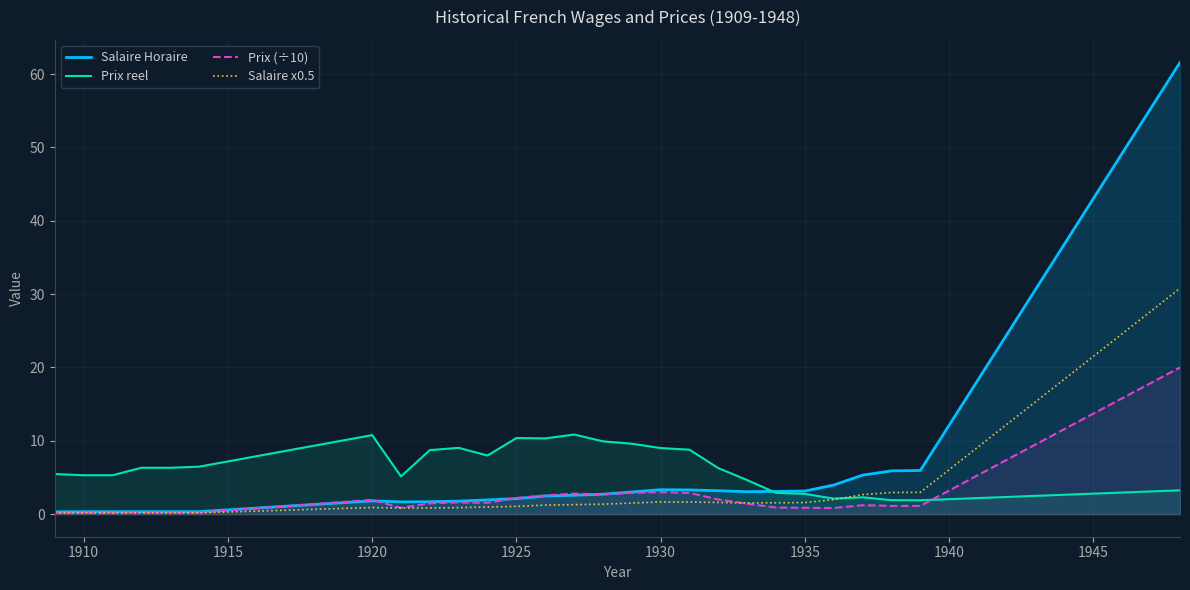

What are all the series names shown in the legend?

Salaire Horaire, Prix reel, Prix (÷10), Salaire x0.5